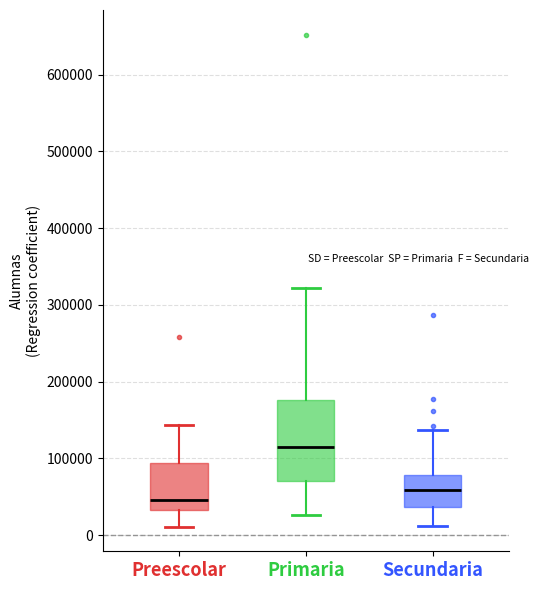

Reading left to right, read every box against the y-axis: the position of its median line, the range the box covers, and the ends of its whiskers. The values are not printed on the chart, so give them approximately, as read against the axis.

Preescolar: median 50000, box 30000 to 90000, whiskers 10000 to 140000
Primaria: median 110000, box 70000 to 180000, whiskers 30000 to 320000
Secundaria: median 60000, box 40000 to 80000, whiskers 10000 to 140000